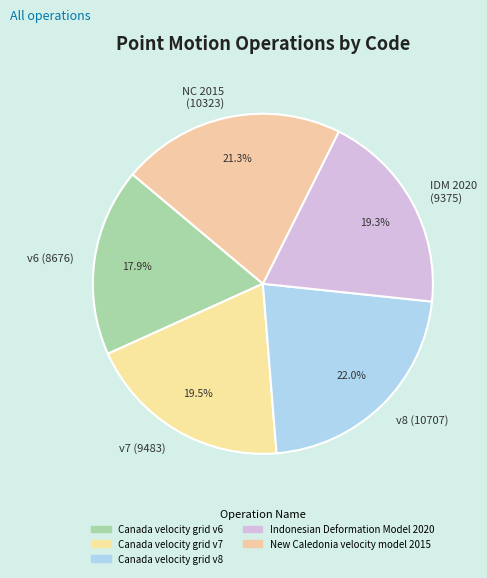

Approximately how many times larger is the value at IDM 2020 (9375) compared to v7 (9483)?

1.0